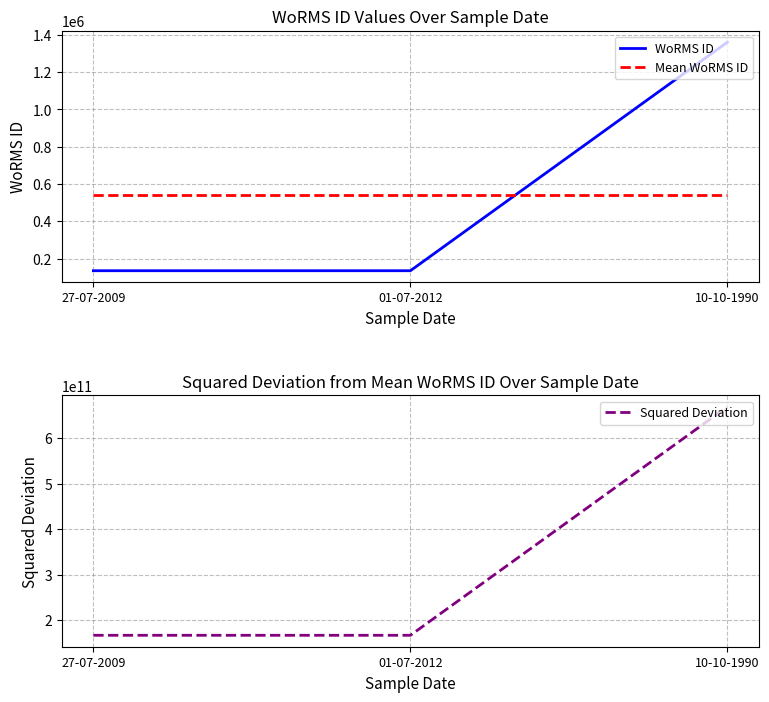

At which category does the chart reach its peak across all series?

10-10-1990